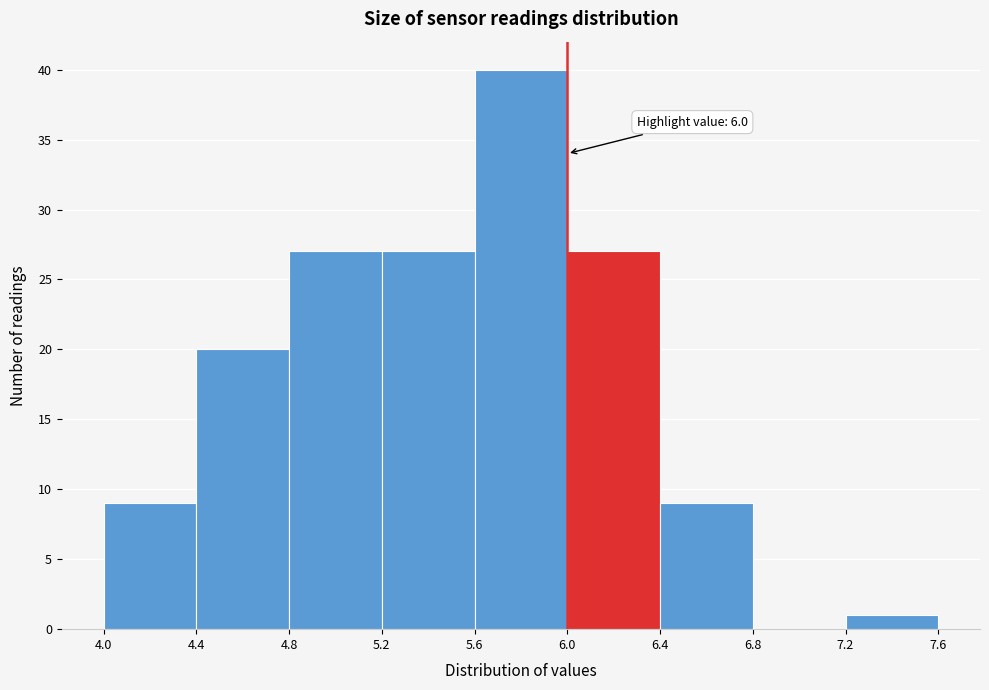

Over which range of the x-axis is the bar tallest?

5.6 to 6.0